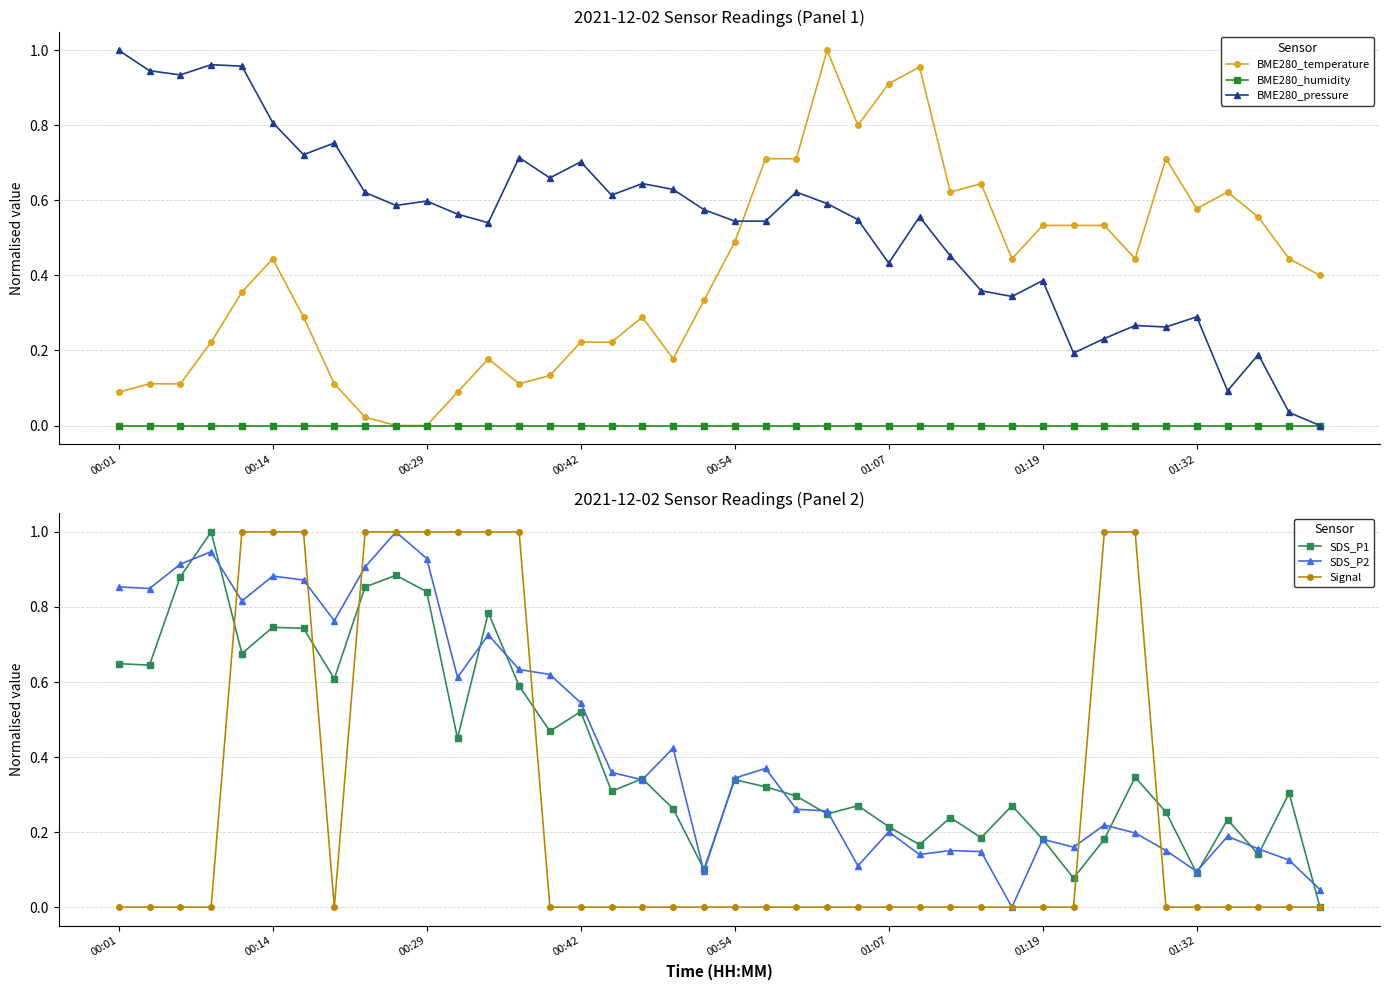

The value of BME280_temperature at 01:07 is 0.6. True or false?

False